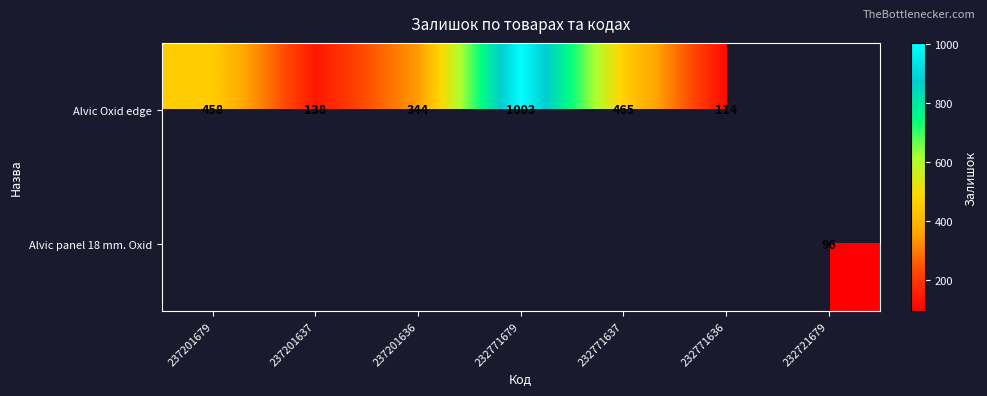

The Alvic Oxid edge series shows 47 at 237201637. True or false?

False